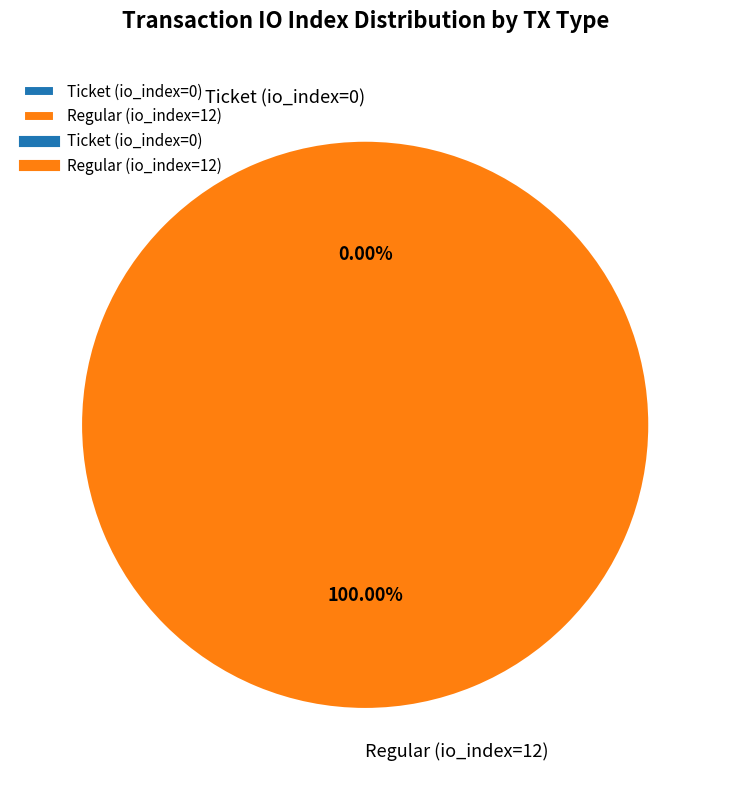

Which slice represents more than half of the pie?

Regular (io_index=12)